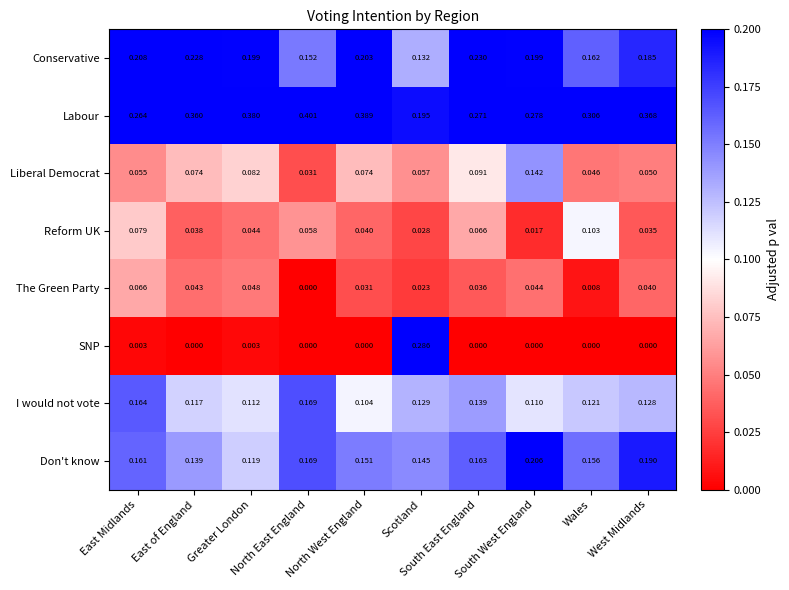

How many distinct data groups are displayed?

8